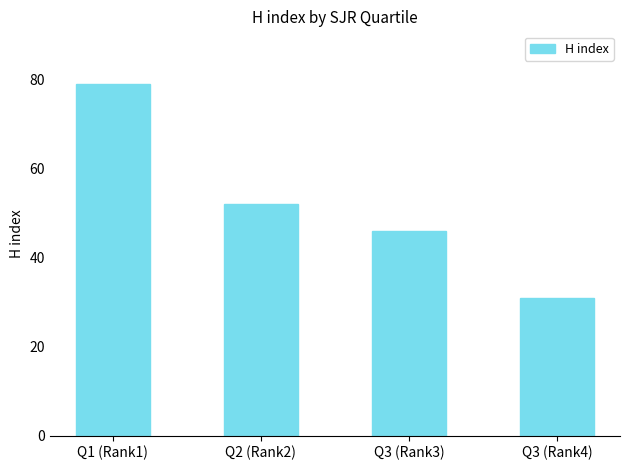

At which category does the chart reach its peak across all series?

Q1 (Rank1)